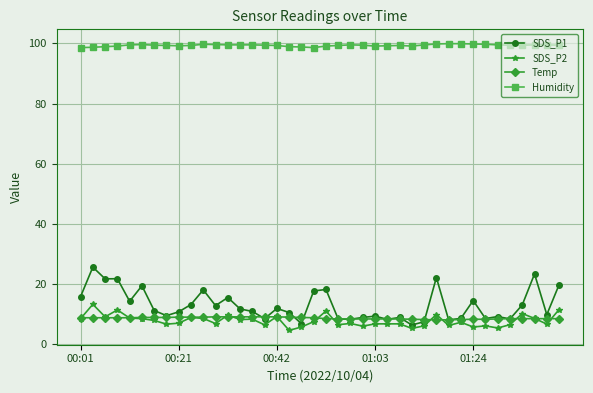

Which series has the largest range (max minus min)?

SDS_P1